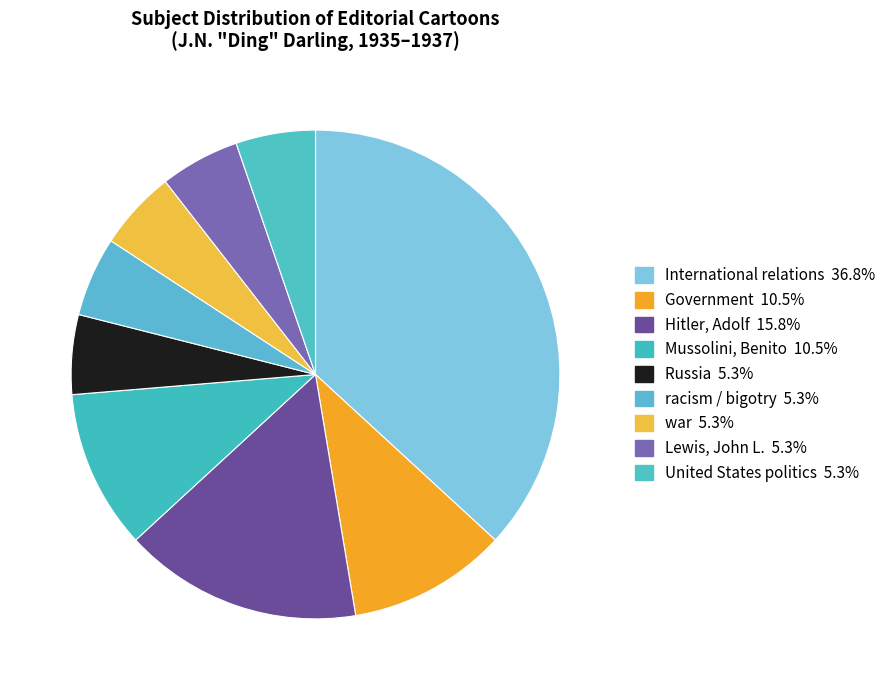

How many segments does this pie chart have?

9